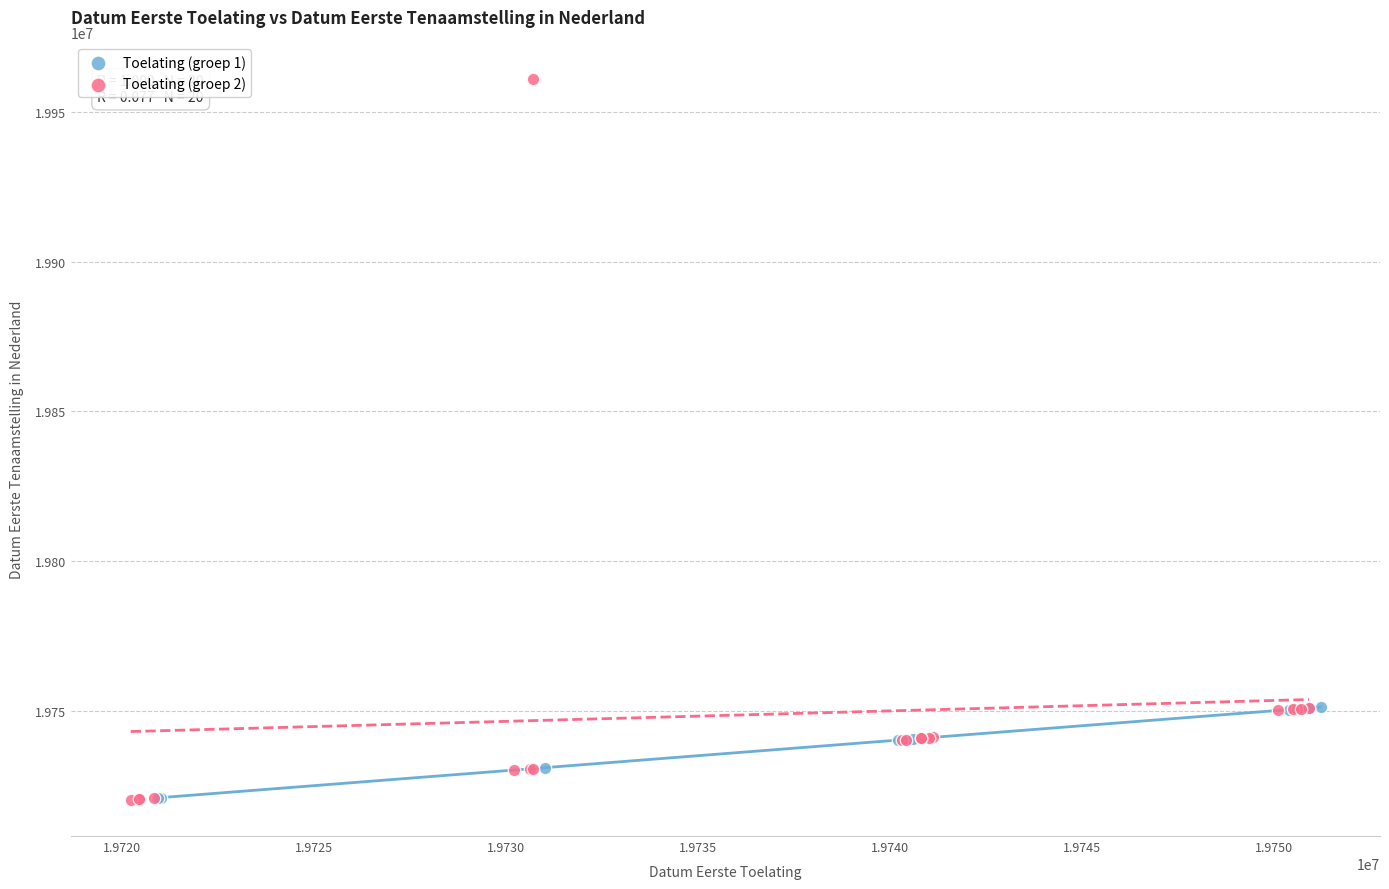

Which series has the widest spread of Y values?

Toelating (groep 2)